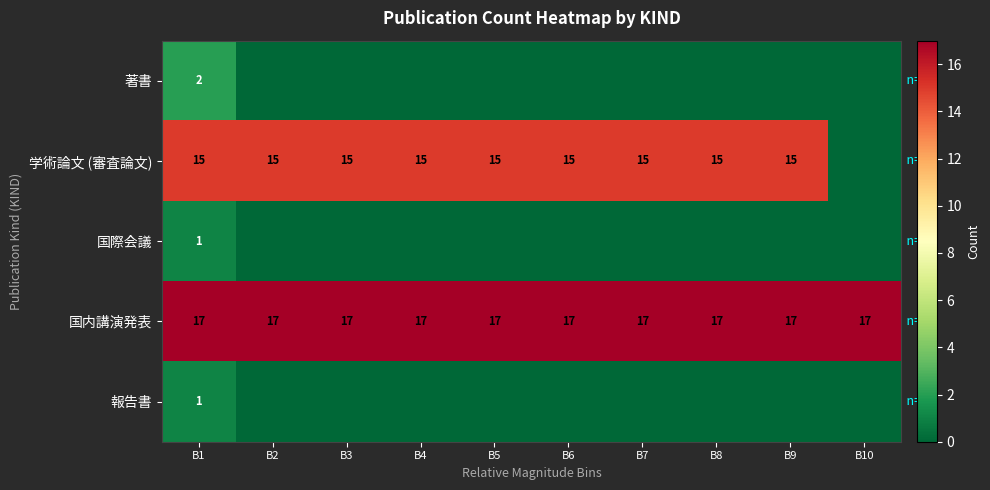

How many categories are shown in the chart?

10